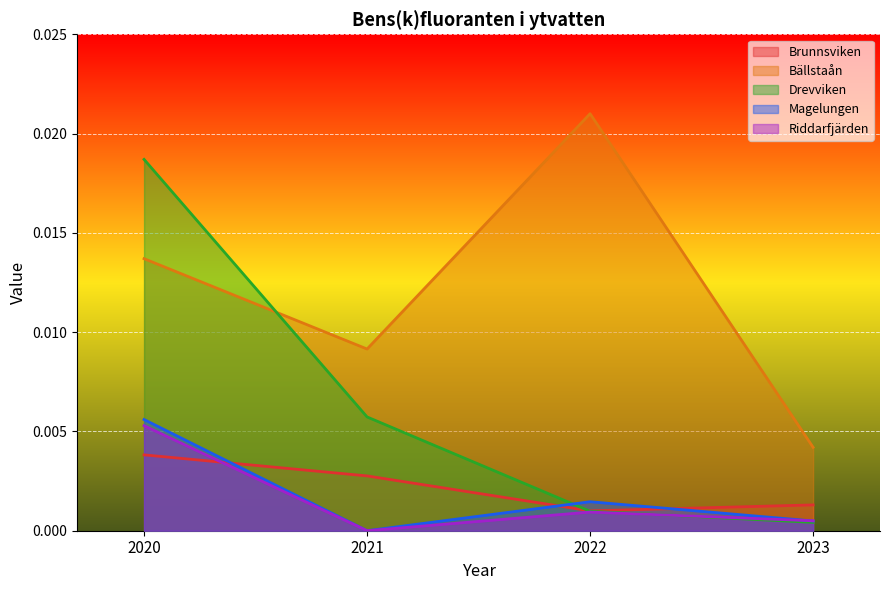

Which series changed the most between 2020 and 2023?

Drevviken